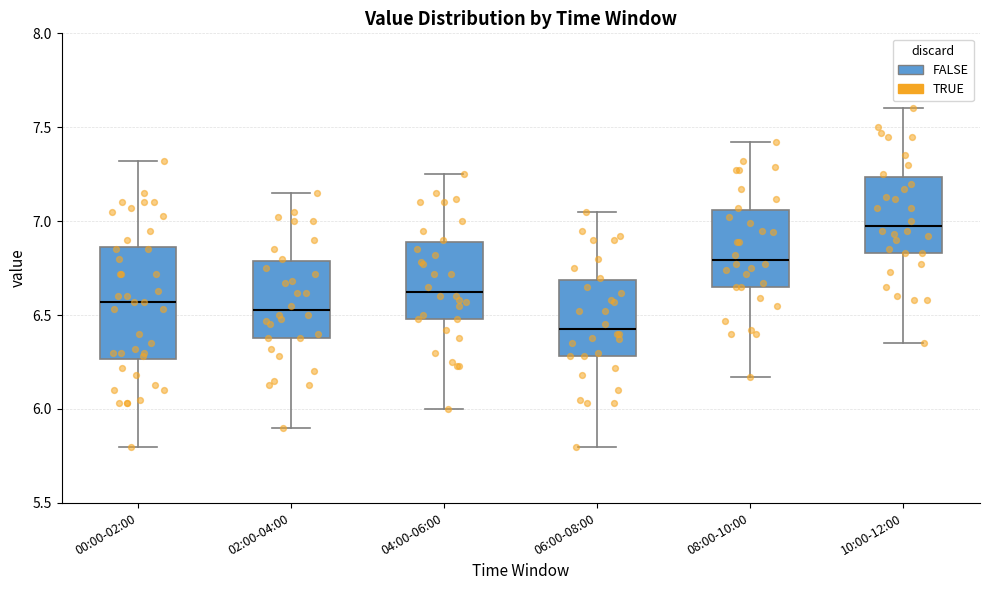

Reading left to right, read every box against the y-axis: the position of its median line, the range the box covers, and the ends of its whiskers. The values are not printed on the chart, so give them approximately, as read against the axis.

00:00-02:00: median 6.55, box 6.25 to 6.85, whiskers 5.80 to 7.30
02:00-04:00: median 6.55, box 6.40 to 6.80, whiskers 5.90 to 7.15
04:00-06:00: median 6.65, box 6.50 to 6.90, whiskers 6.00 to 7.25
06:00-08:00: median 6.45, box 6.30 to 6.70, whiskers 5.80 to 7.05
08:00-10:00: median 6.80, box 6.65 to 7.05, whiskers 6.15 to 7.40
10:00-12:00: median 7.00, box 6.85 to 7.25, whiskers 6.35 to 7.60